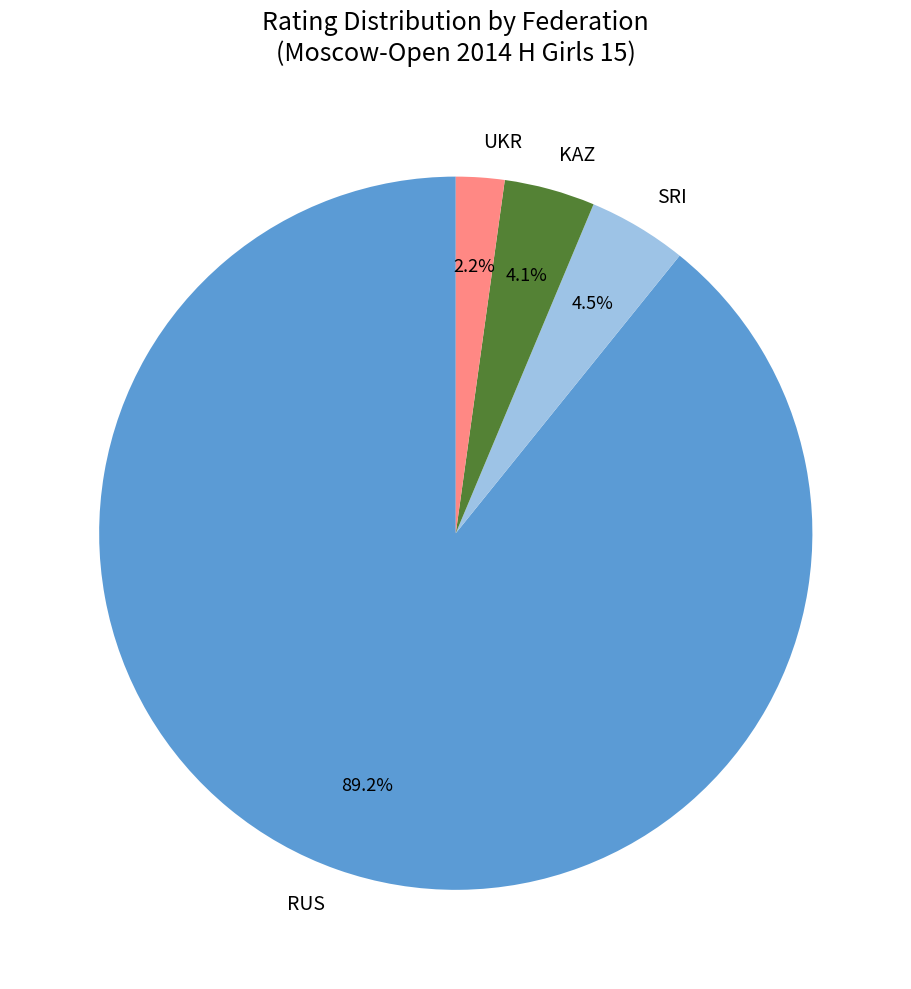

To the nearest percent, what portion does RUS represent?

89%